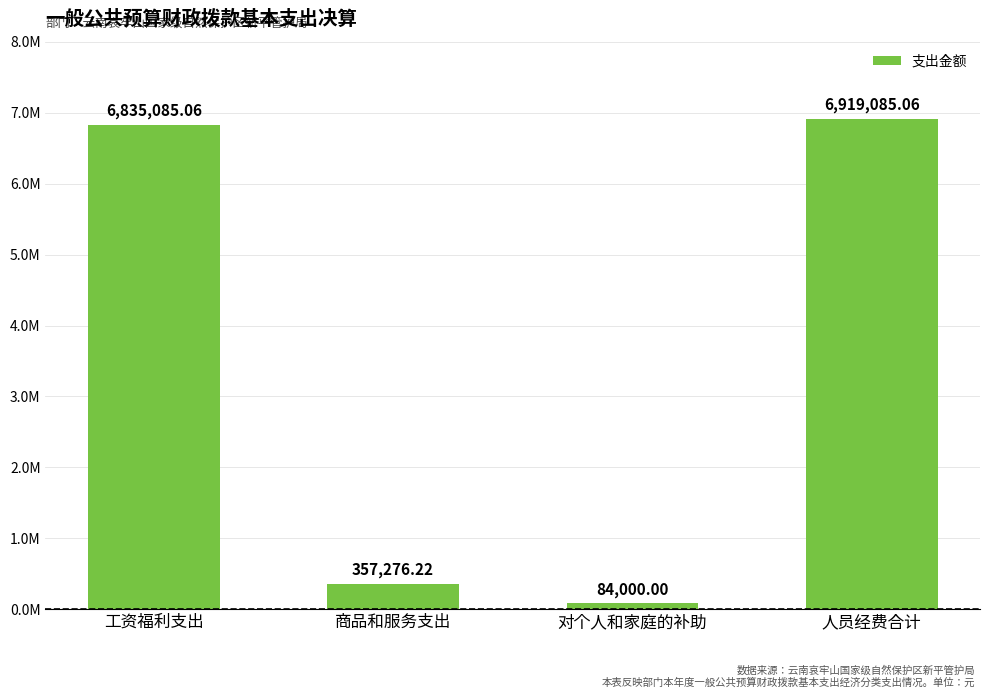

Which category has the lowest value across all series?

对个人和家庭的补助